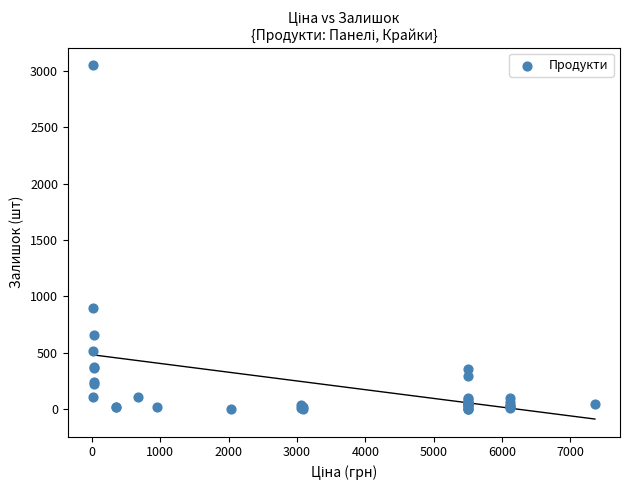

What Y value in the scatter plot is closest to 1524?

894